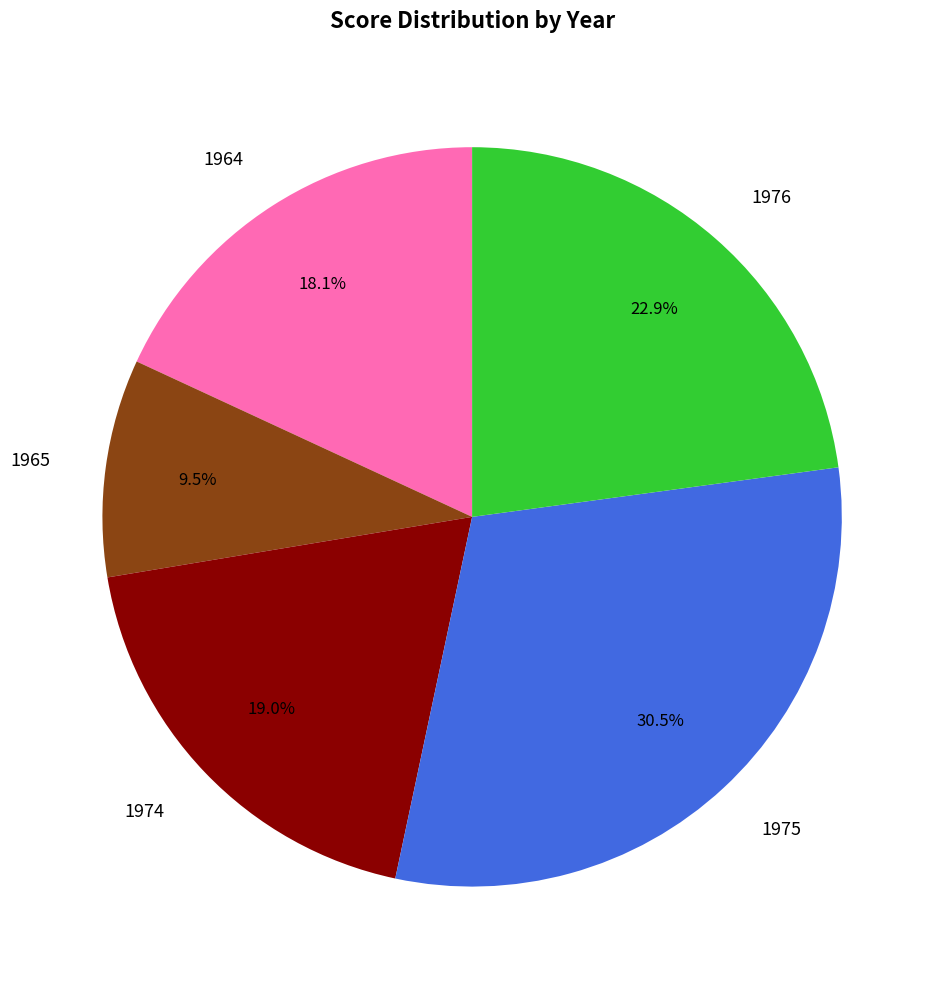

Combined, what portion of the pie is 1964 and 1976?

41.0%